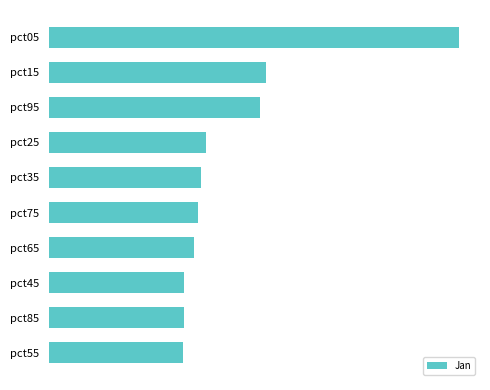

Does the chart contain any negative values?

No